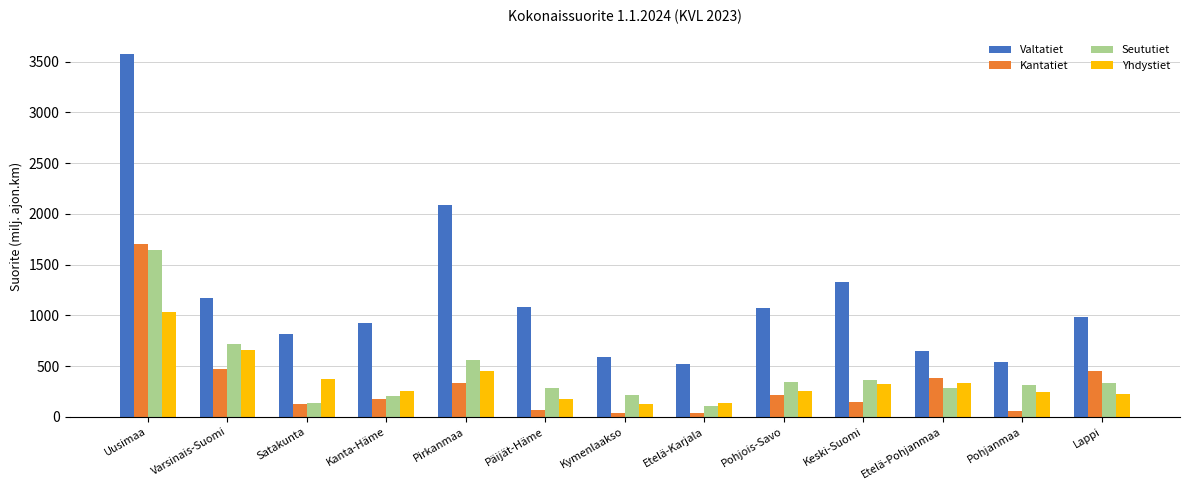

At which category is the sum across all series the highest?

Uusimaa